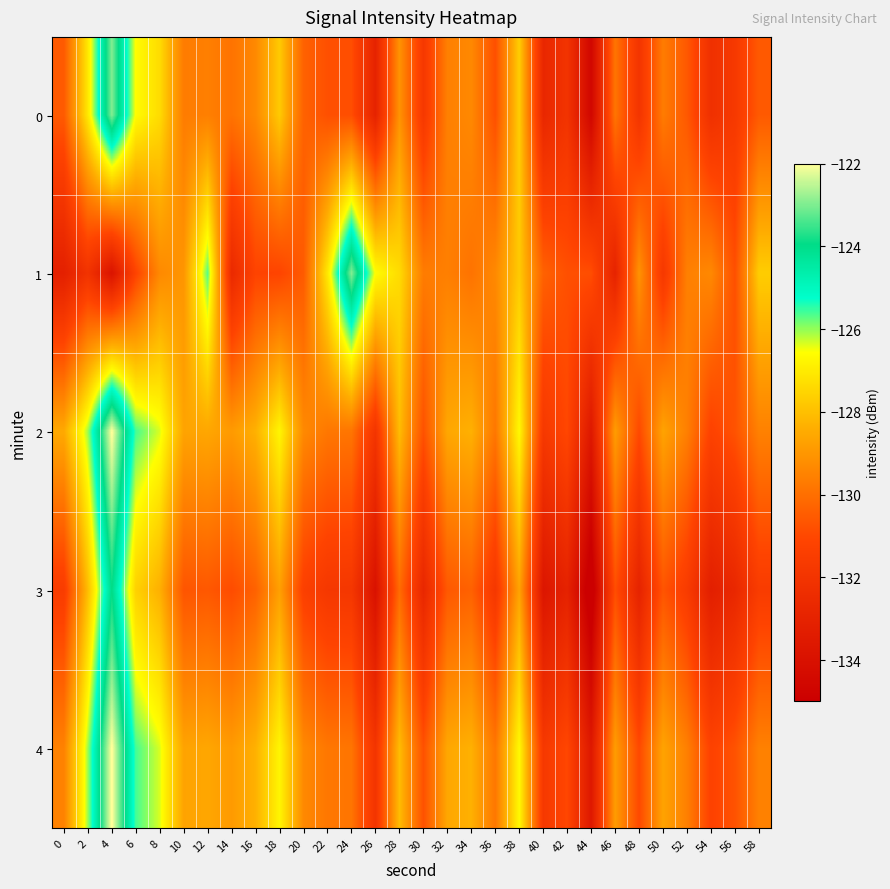

Rank the series at 26 from highest to lowest value.

1, 2, 4, 0, 3